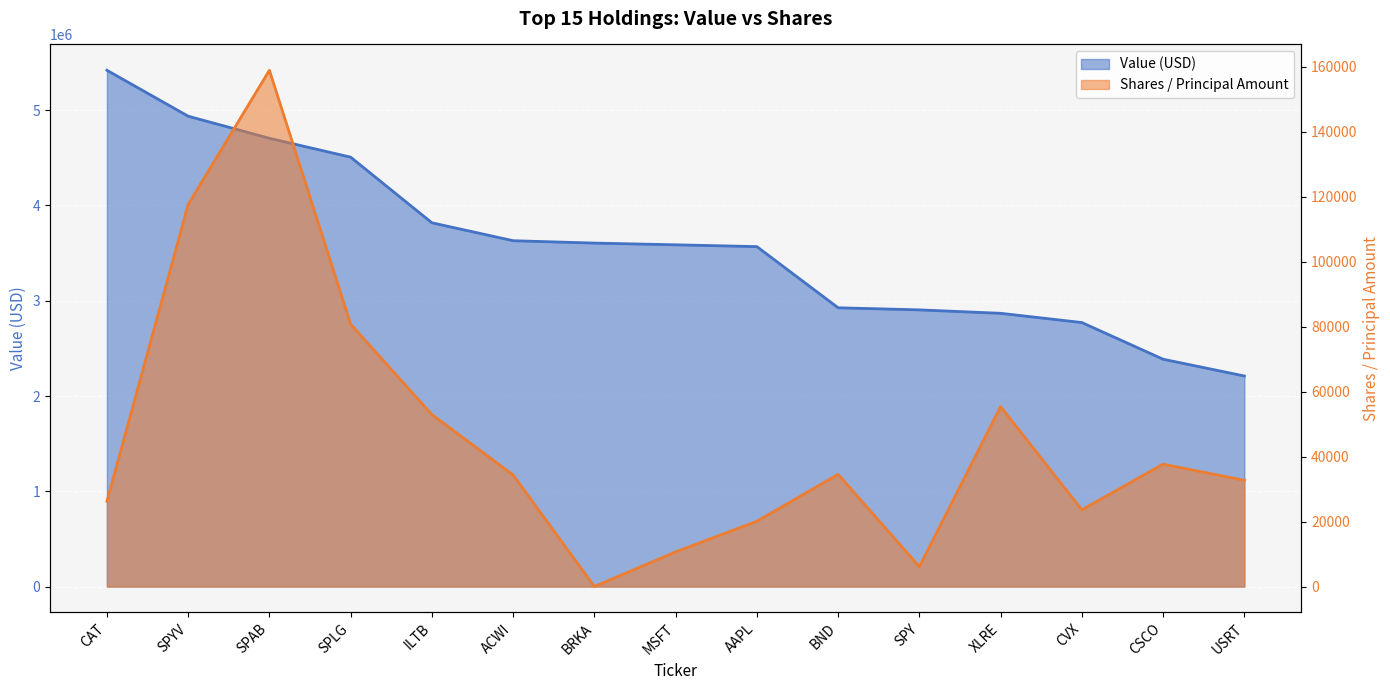

True or false: Value and Shares intersect in this chart.

False